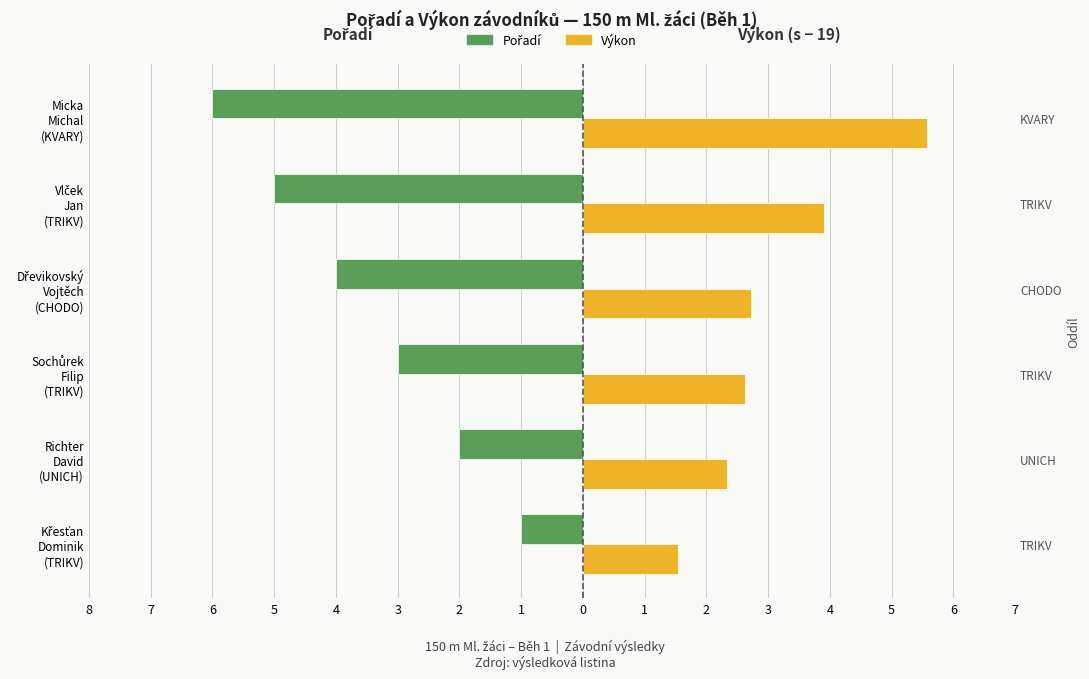

List the series in order of their peak value, lowest first.

Pořadí (vlevo, negativ.), Výkon − 19 s (vpravo)